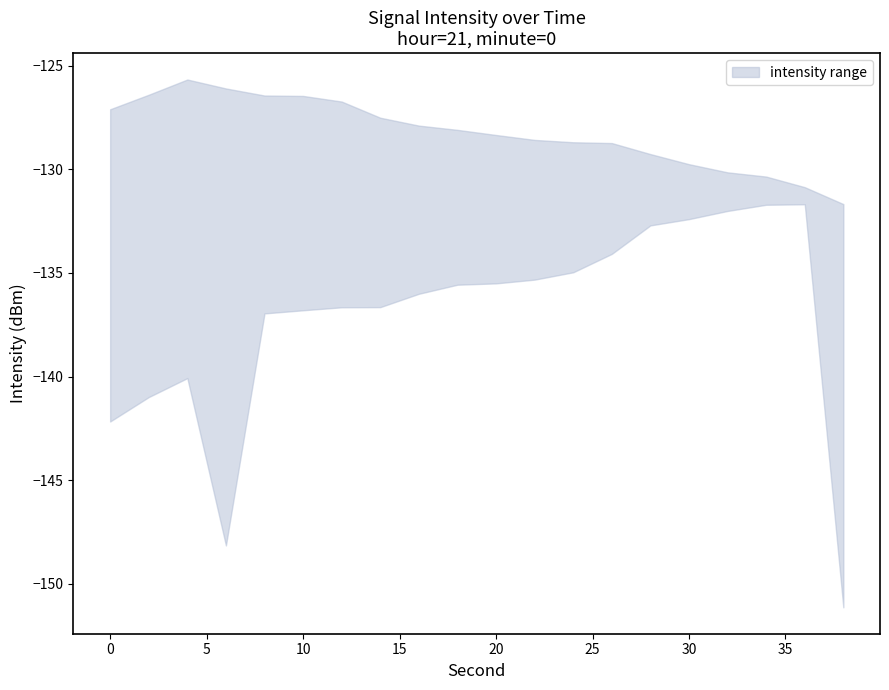

True or false: intensity_lower and intensity_upper cross at least once.

False